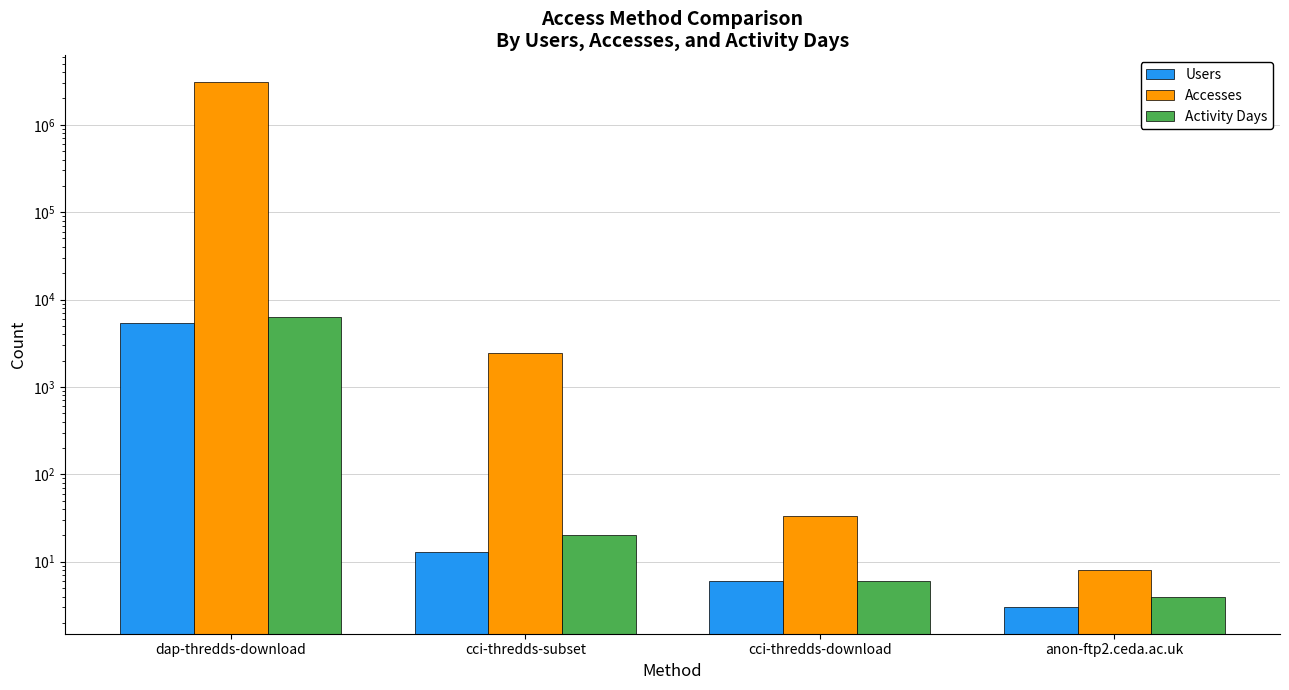

What is the difference between the highest and lowest values at dap-thredds-download?

3110625